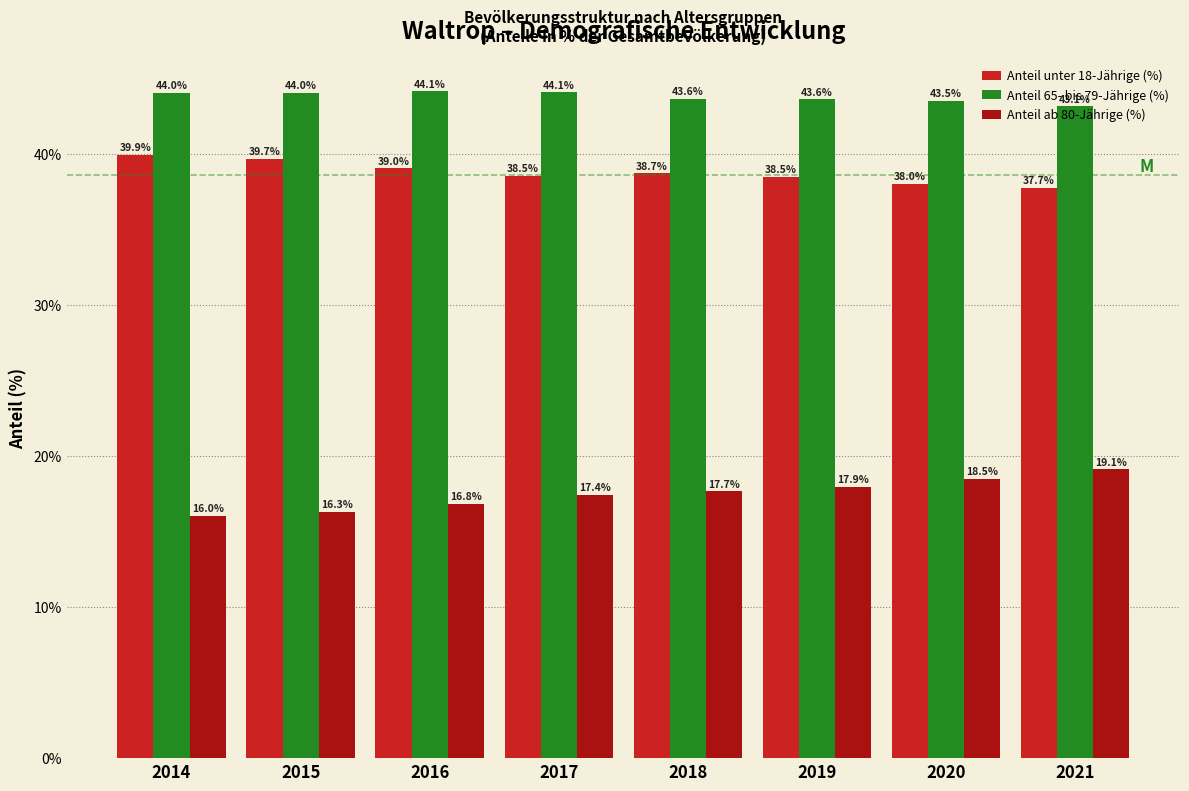

At how many categories does at least one series exceed 41?

8